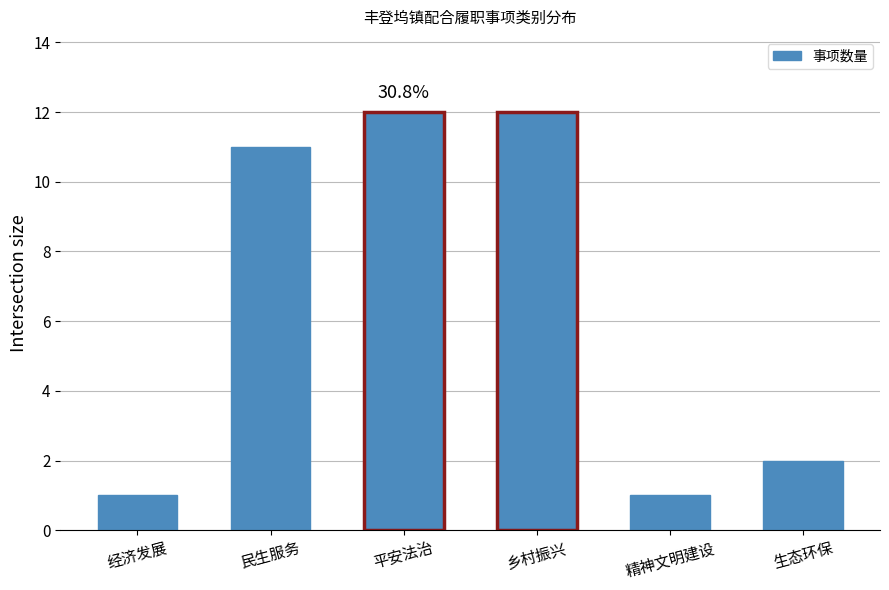

What is the difference between the maximum and minimum values?

11